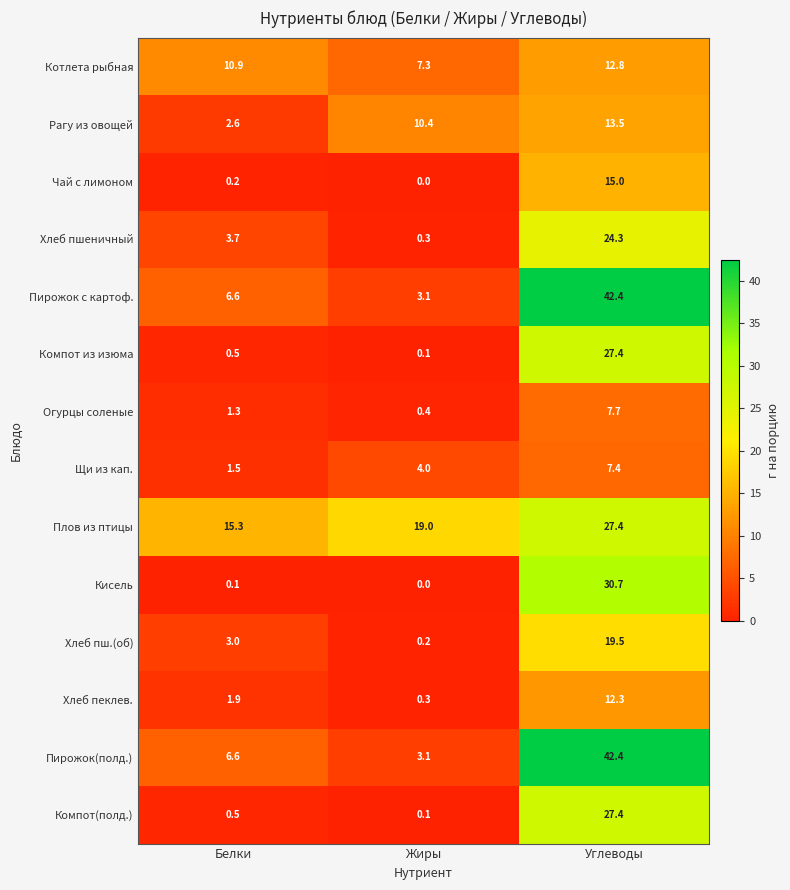

Rank the categories by Компот из изюма value from lowest to highest.

Жиры, Белки, Углеводы